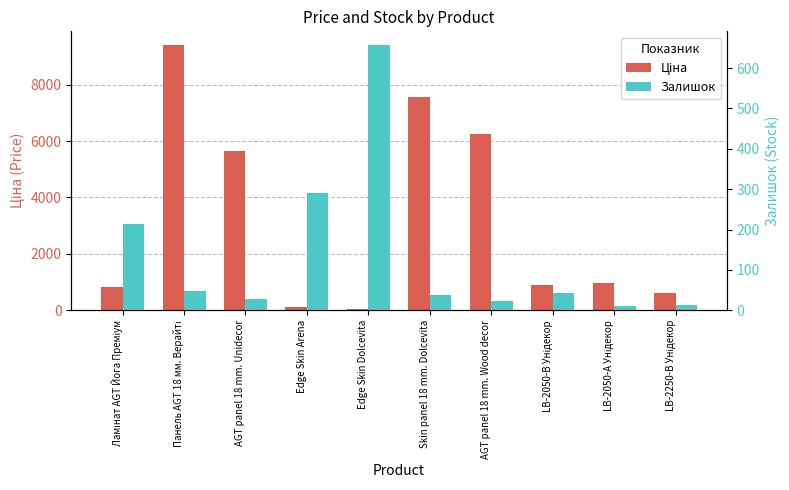

How many values in the Залишок series exceed 43?

4